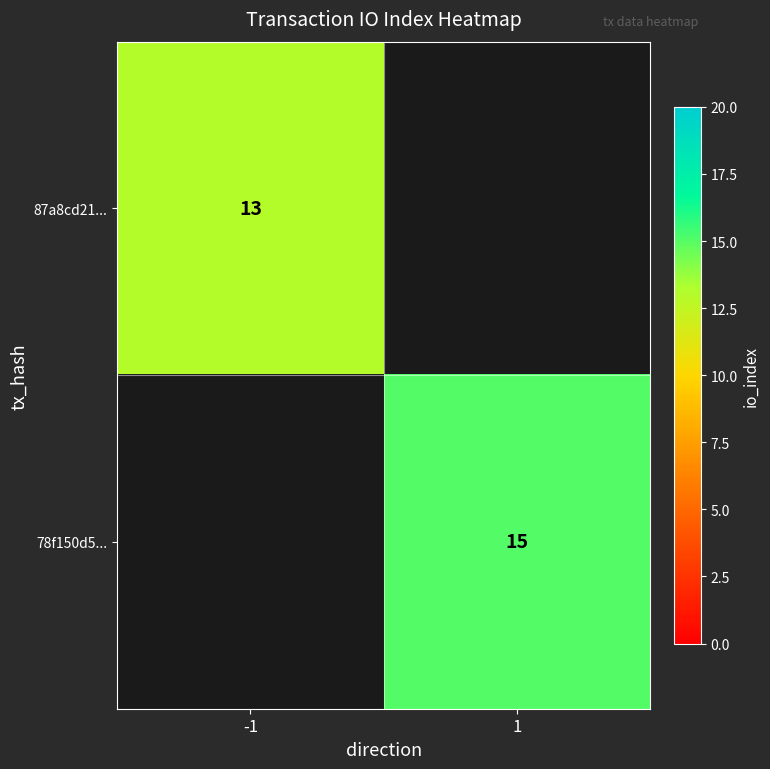

The value of 87a8cd21... at -1 is 8. True or false?

False